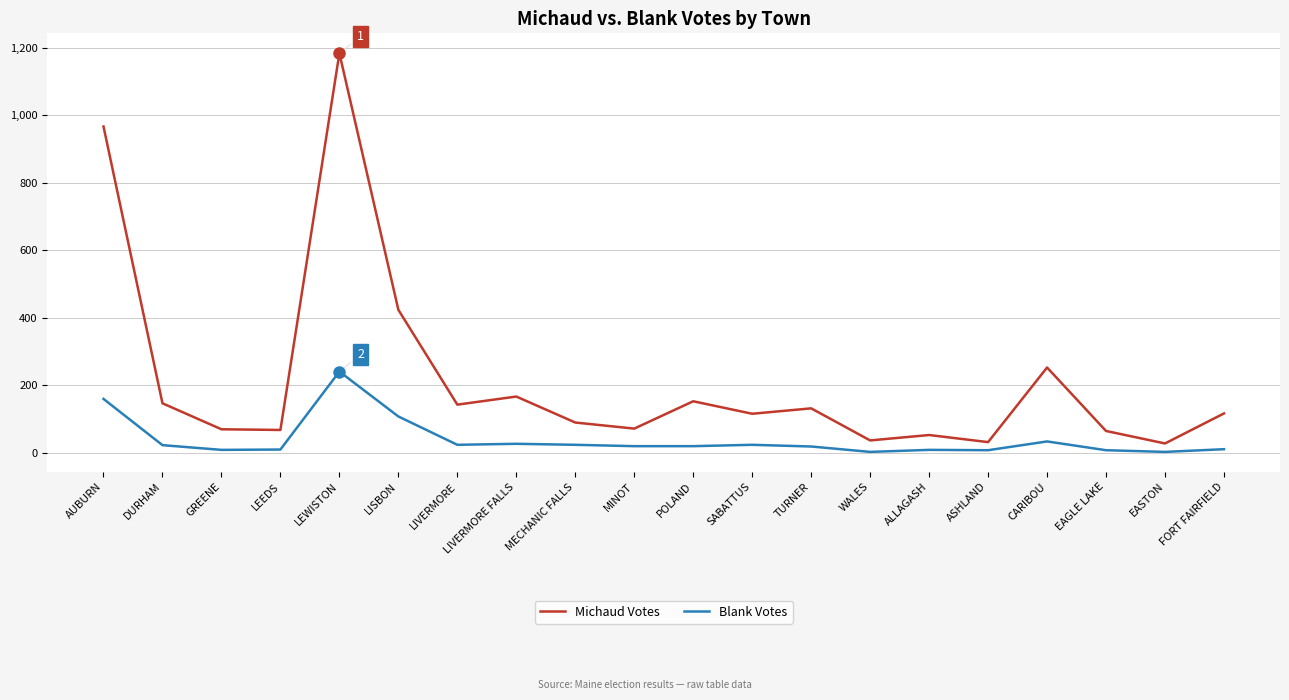

Which series changed the most between LIVERMORE and MINOT?

Michaud Votes